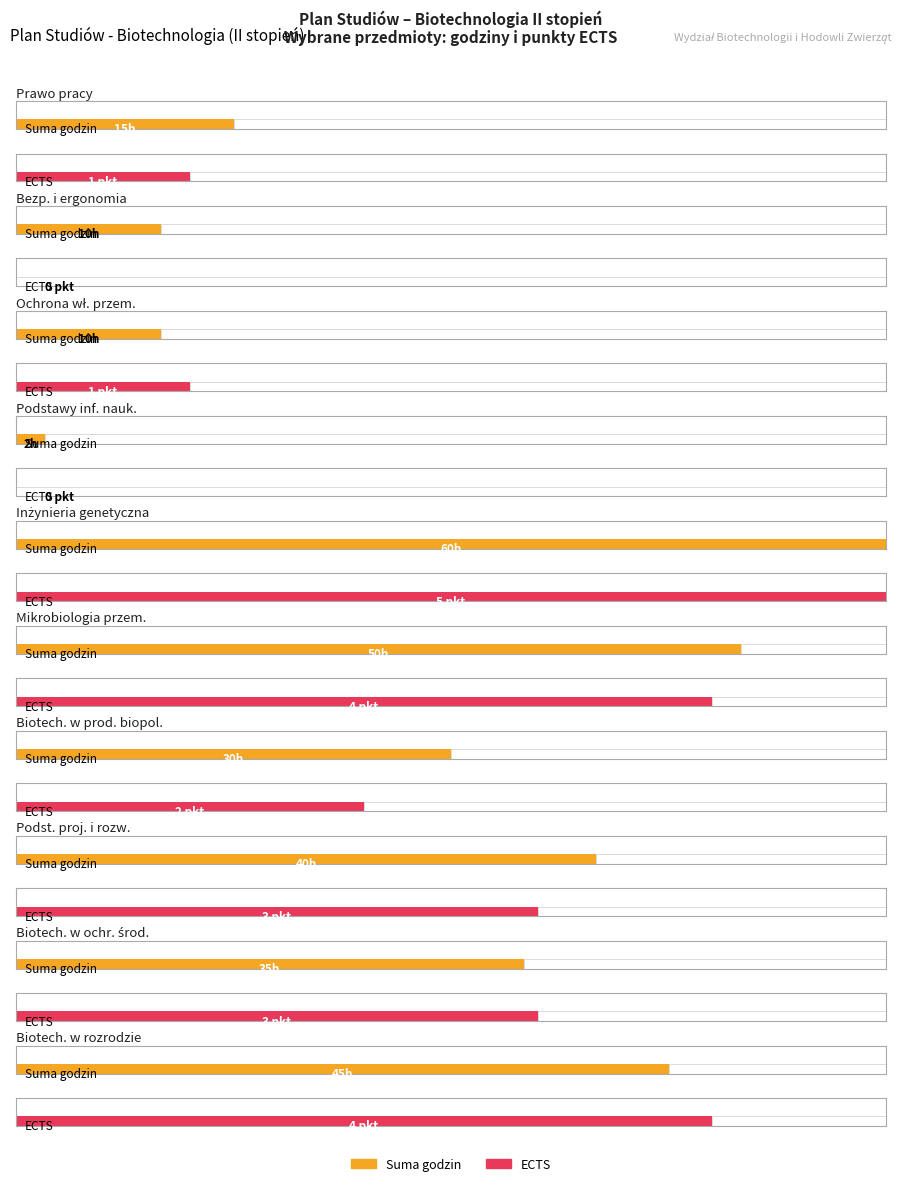

Which series has the largest range (max minus min)?

Suma godzin